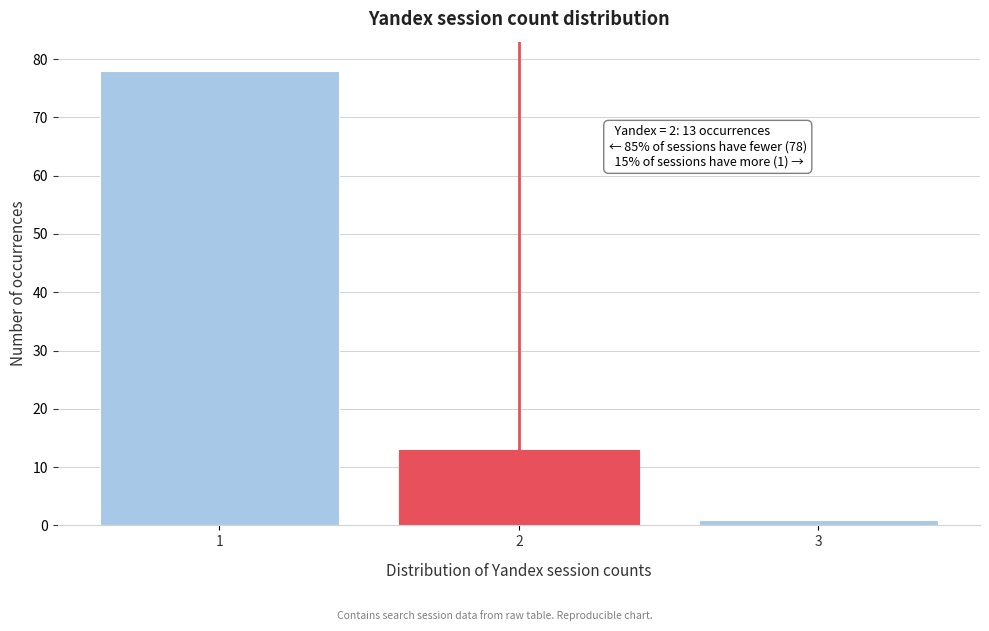

Reading right to left, transcribe all the data shown in this chart.

3=1	2=13	1=78